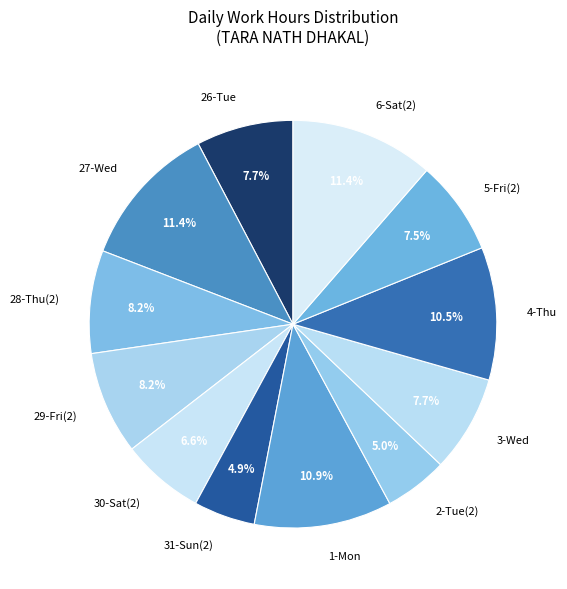

Does 28-Thu(2) represent more than half of the total?

No